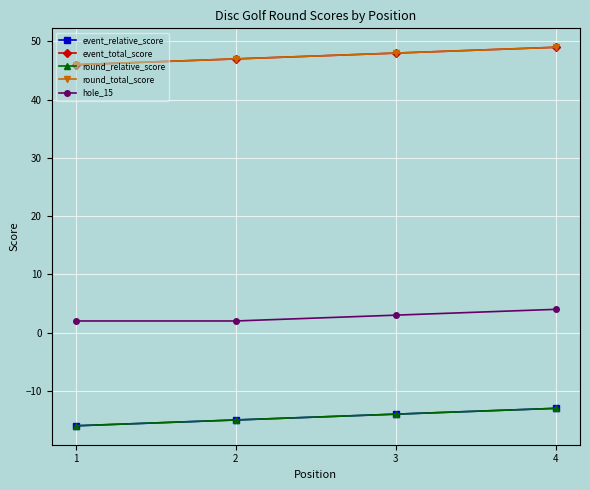

Which series has the widest spread of values?

event_relative_score